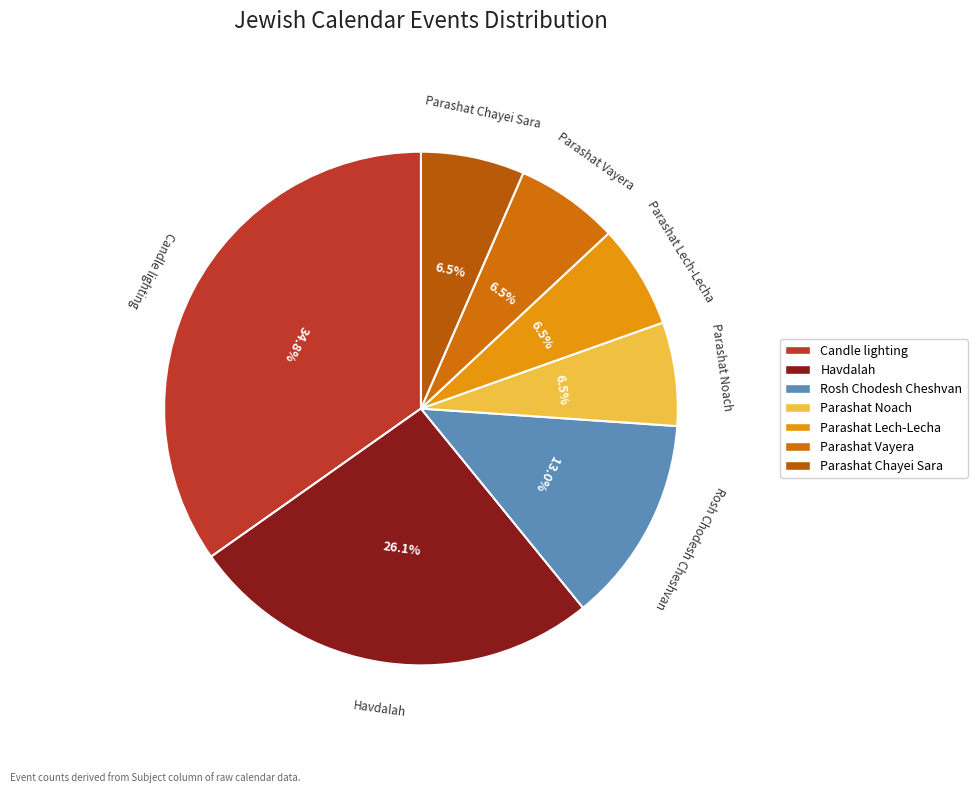

How many slices are in this pie chart?

7